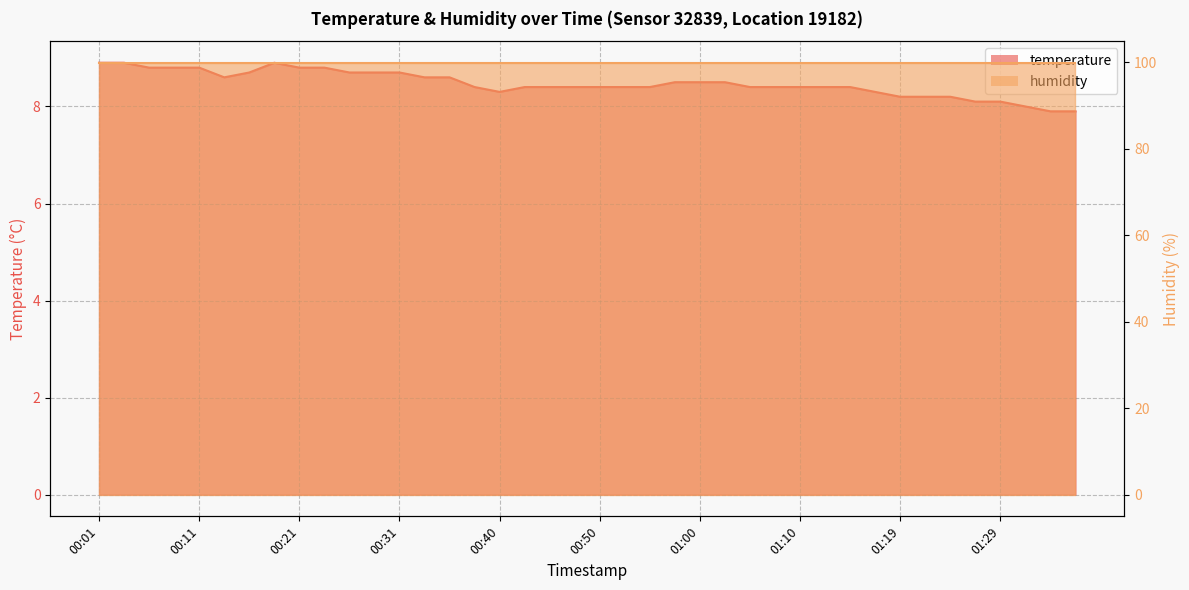

Reading left to right, transcribe all the data shown in this chart.

00:01=8.9	00:04=8.9	00:06=8.8	00:09=8.8	00:11=8.8	00:14=8.6	00:16=8.7	00:18=8.9	00:21=8.8	00:23=8.8	00:26=8.7	00:28=8.7	00:31=8.7	00:33=8.6	00:36=8.6	00:38=8.4	00:40=8.3	00:43=8.4	00:45=8.4	00:48=8.4	00:50=8.4	00:53=8.4	00:55=8.4	00:58=8.5	01:00=8.5	01:02=8.5	01:05=8.4	01:07=8.4	01:10=8.4	01:12=8.4	01:15=8.4	01:17=8.3	01:19=8.2	01:22=8.2	01:24=8.2	01:27=8.1	01:29=8.1	01:32=8.0	01:34=7.9	01:36=7.9